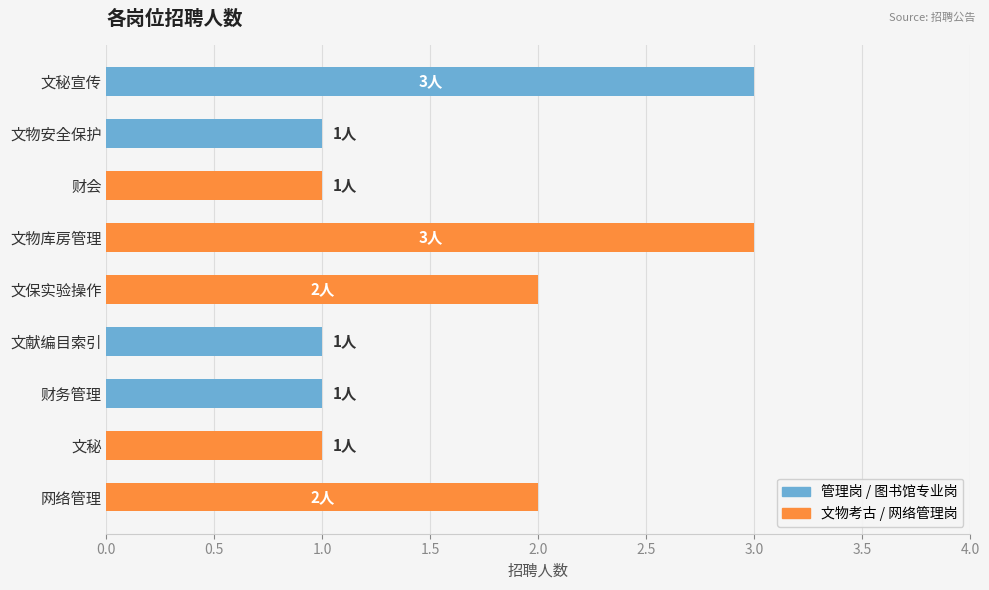

What is the greatest value displayed?

3